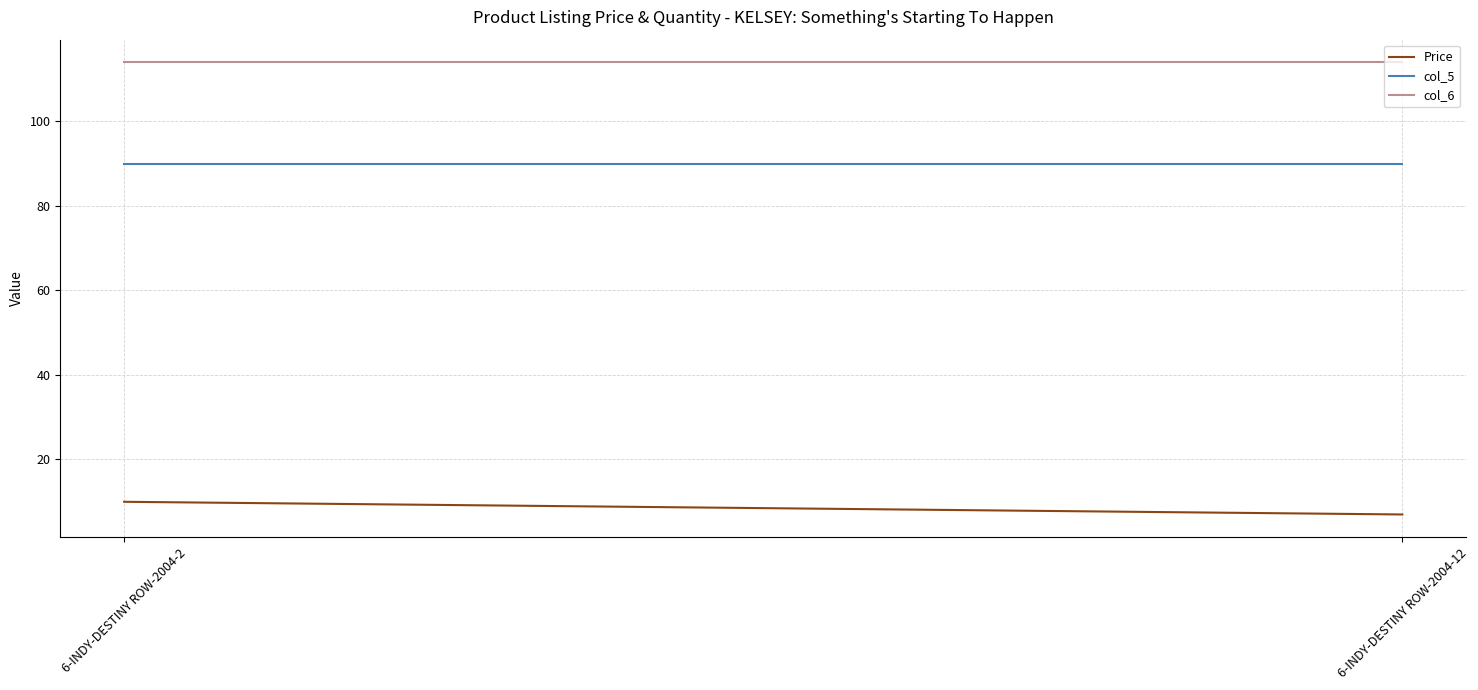

What is the value of the col_6 point at the 1st from the left?

114.0